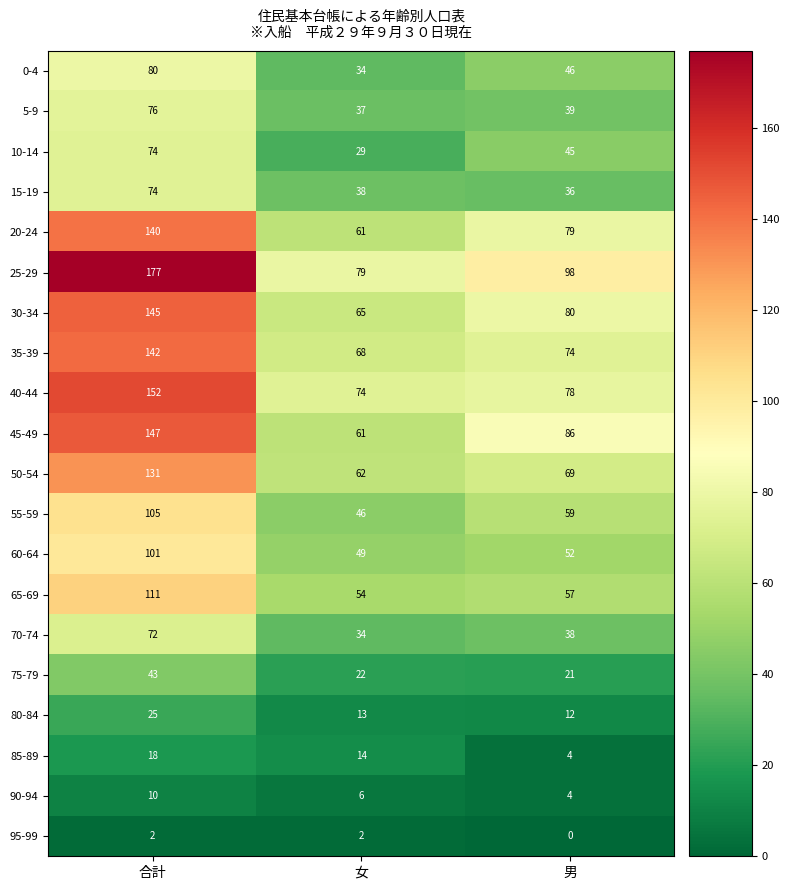

Between 女 and 男, which series saw the biggest shift?

45-49